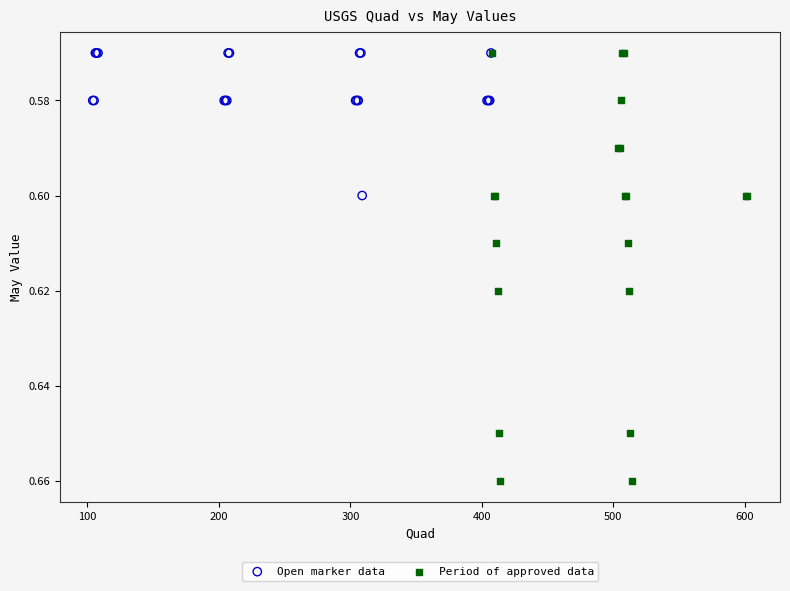

Which series has the widest spread of Y values?

Period of approved data